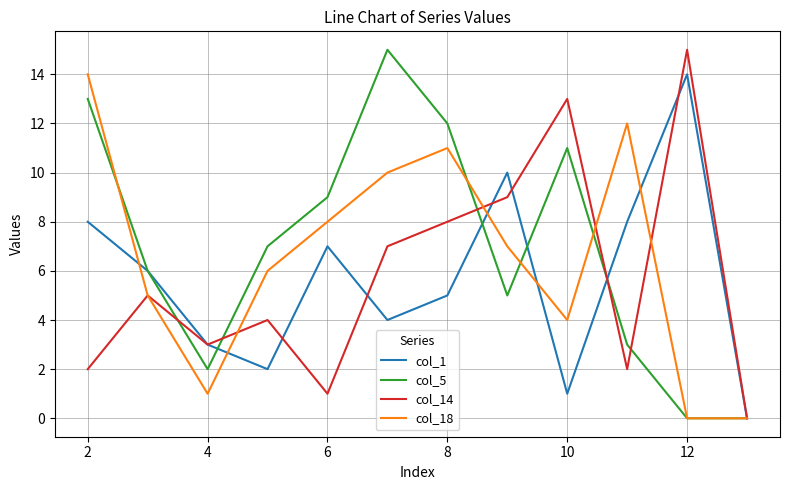

Is this an area chart (filled region under the line)?

No